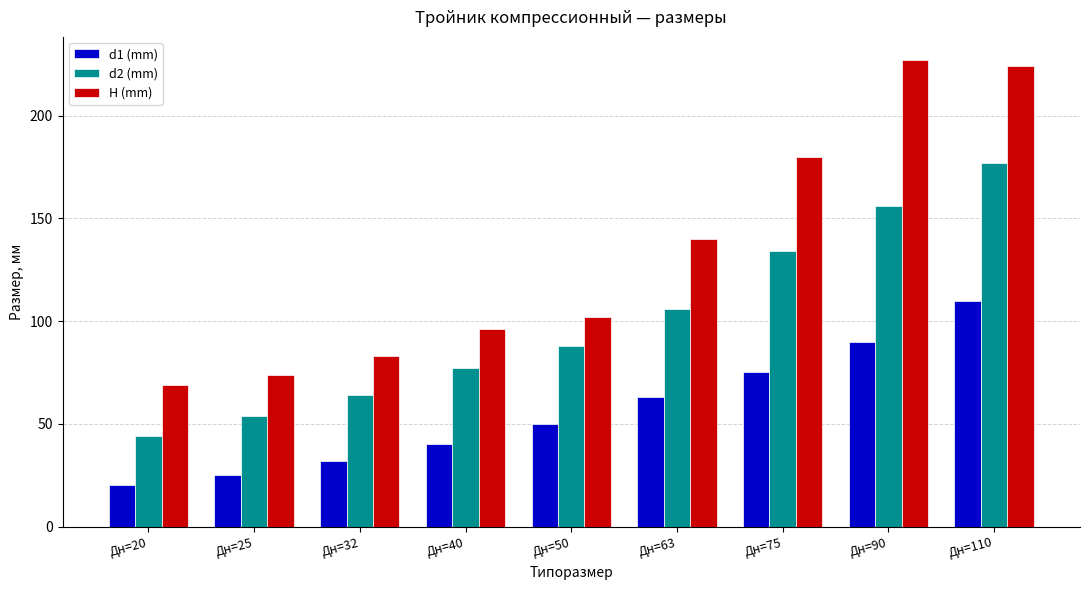

The value of d1 (mm) at Дн=20 is 20. True or false?

True